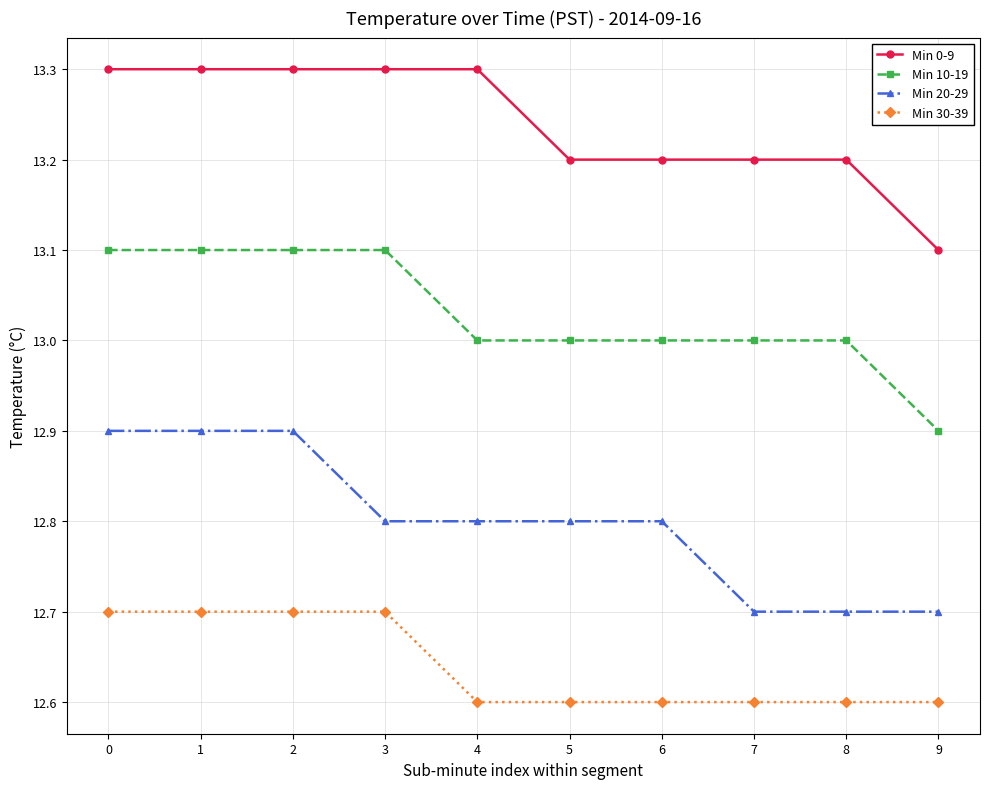

The value of Min 30-39 at 9 is 12.6. True or false?

True